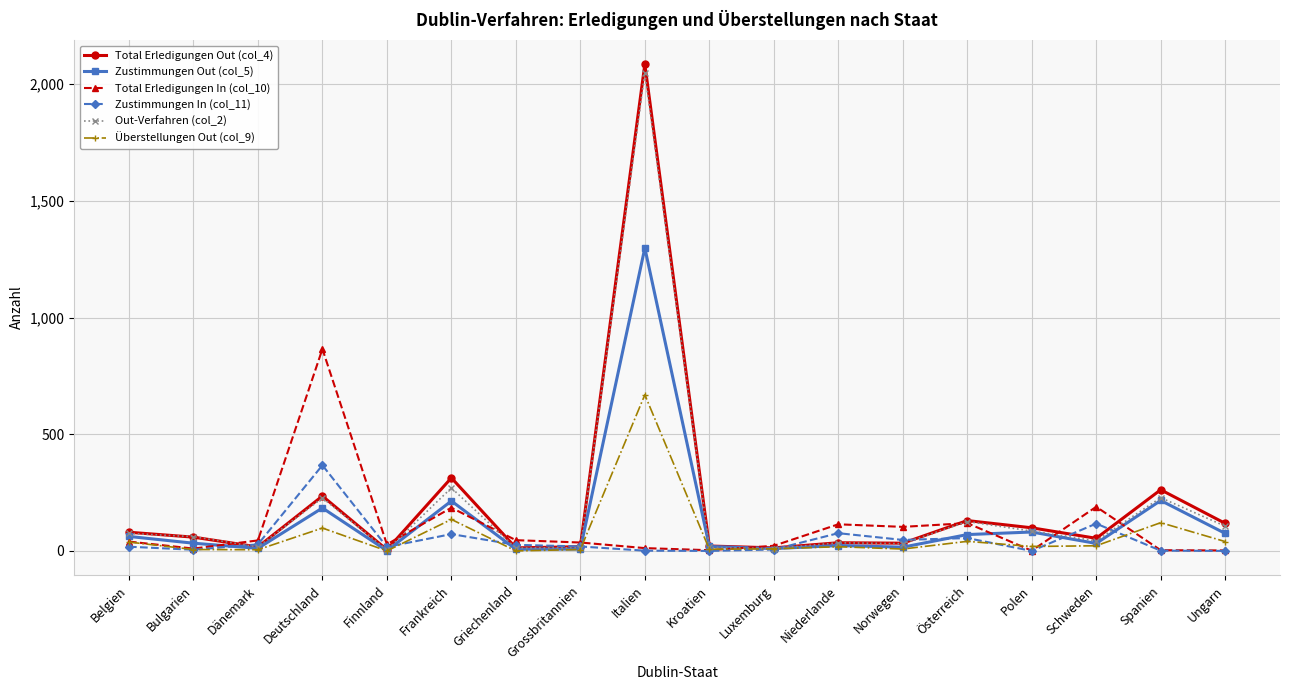

In Zustimmungen Out (col_5), how many points are lower than both neighbors (excluding endpoints)?

6